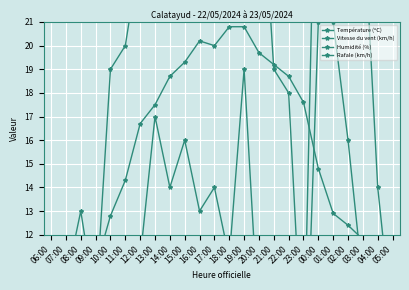

In Humidité (%), how many points are lower than both neighbors (excluding endpoints)?

2